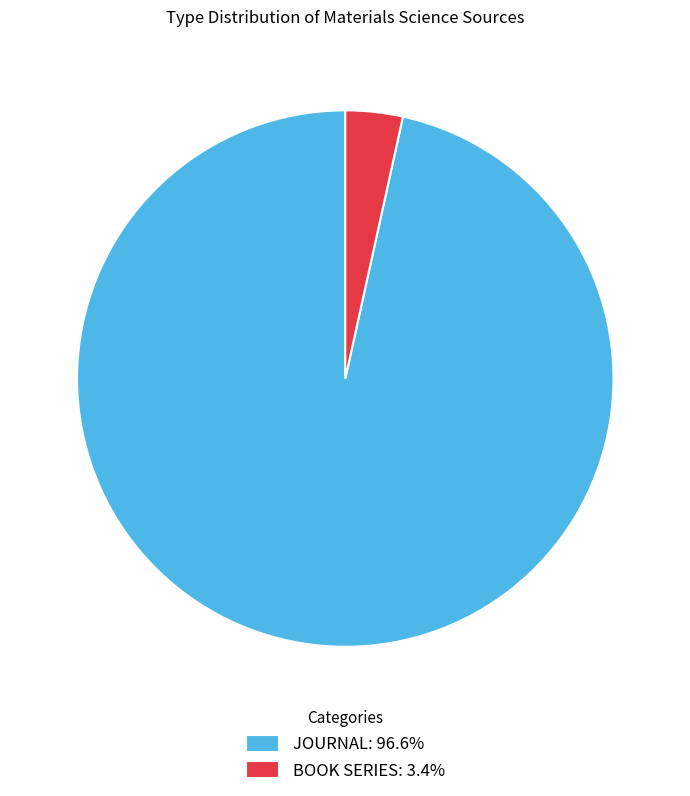

Approximately how many times larger is the value at JOURNAL: 96.6% compared to BOOK SERIES: 3.4%?

28.0